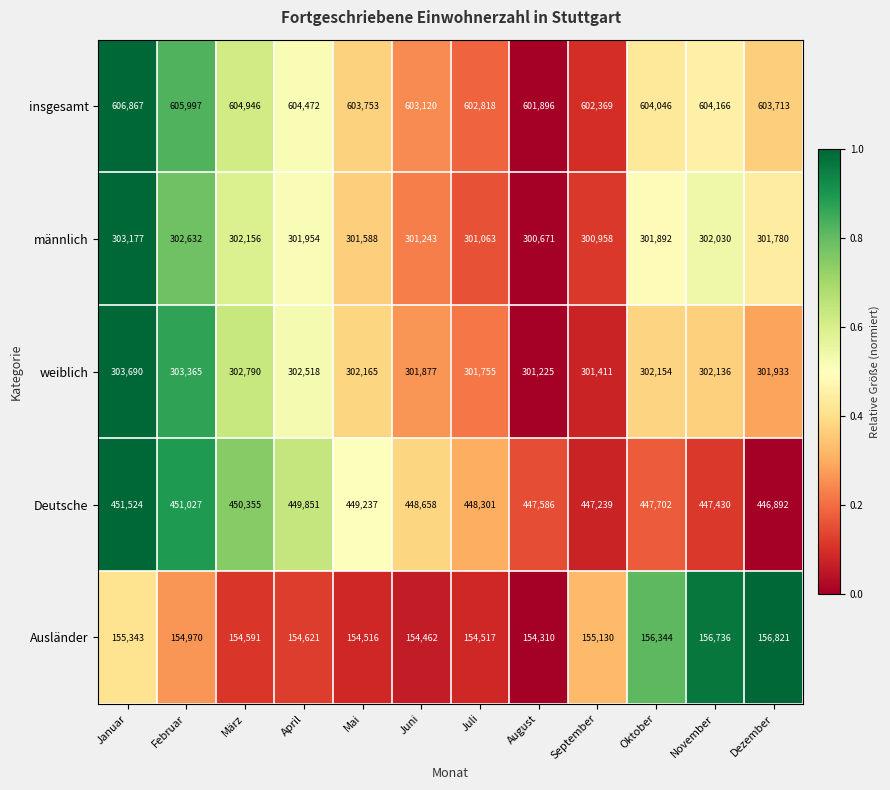

Is it true that insgesamt equals 282713 at Juli?

False